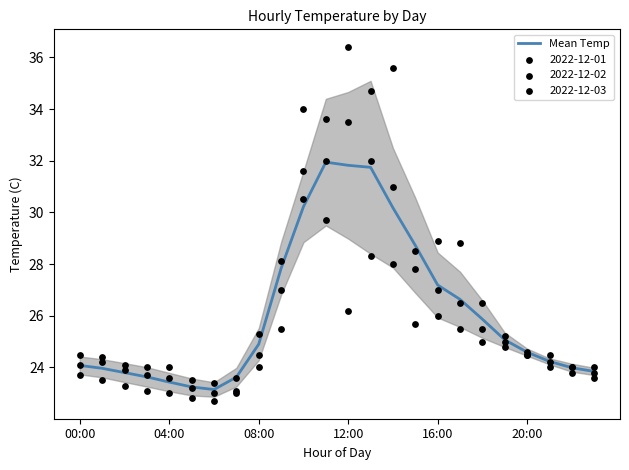

What is the highest value of the Mean Temp series?

31.9